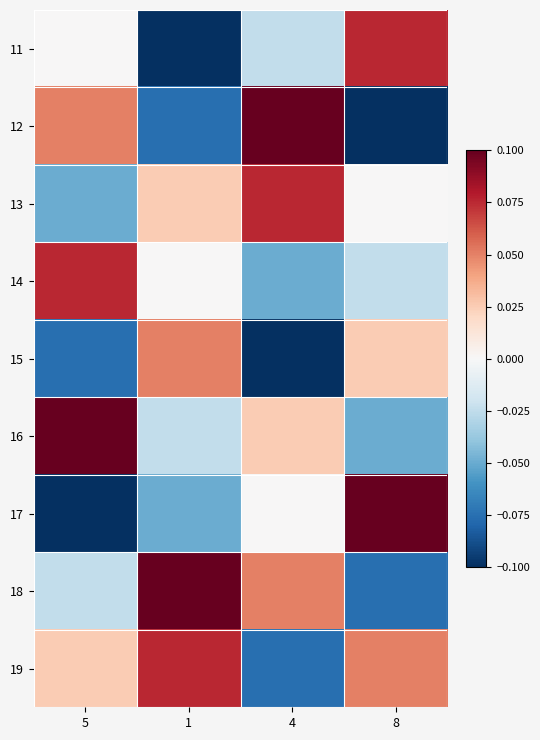

Rank the series at 8 from highest to lowest value.

17, 11, 19, 15, 13, 14, 16, 18, 12